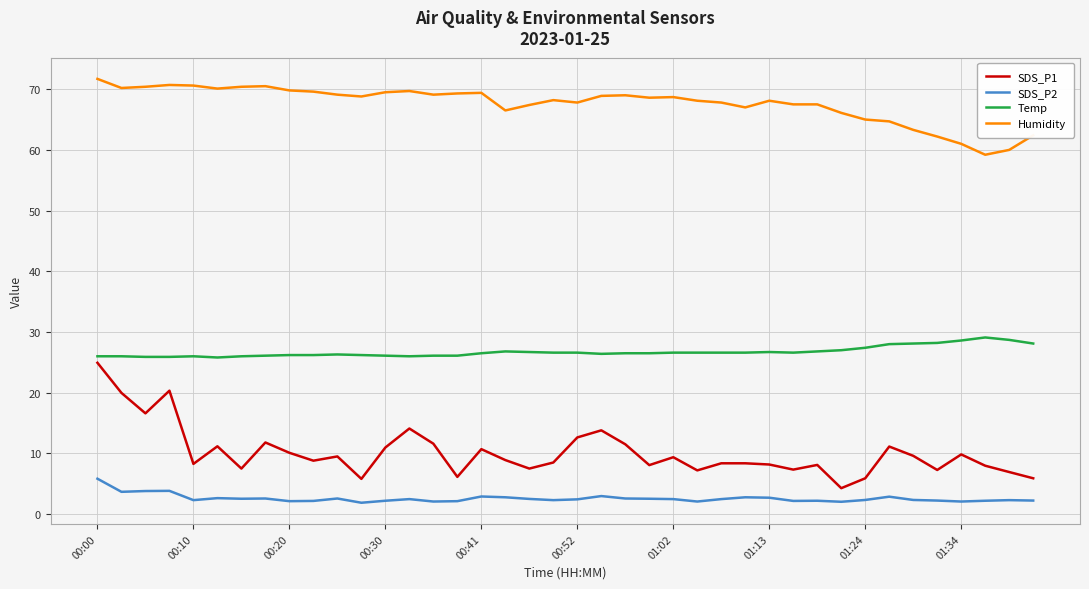

Rank the series by their maximum value, from lowest to highest.

SDS_P2, SDS_P1, Temp, Humidity